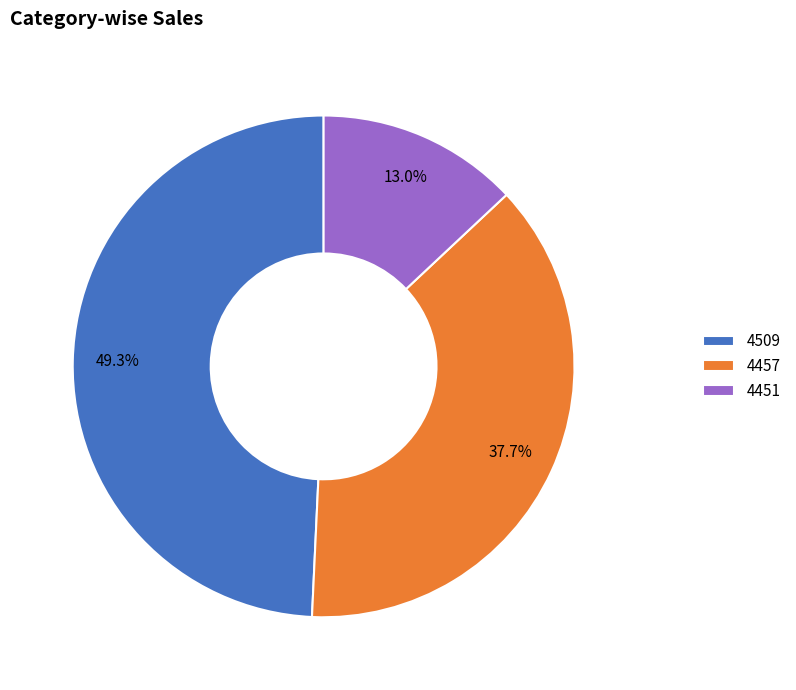

How many slices are in this pie chart?

3